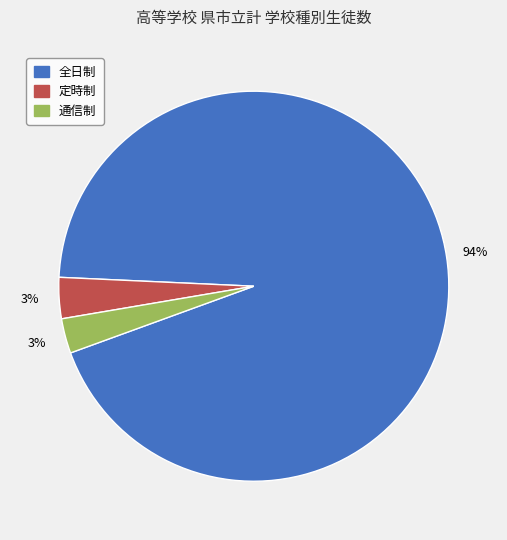

Do 通信制 and 全日制 together represent more than half of the pie?

Yes